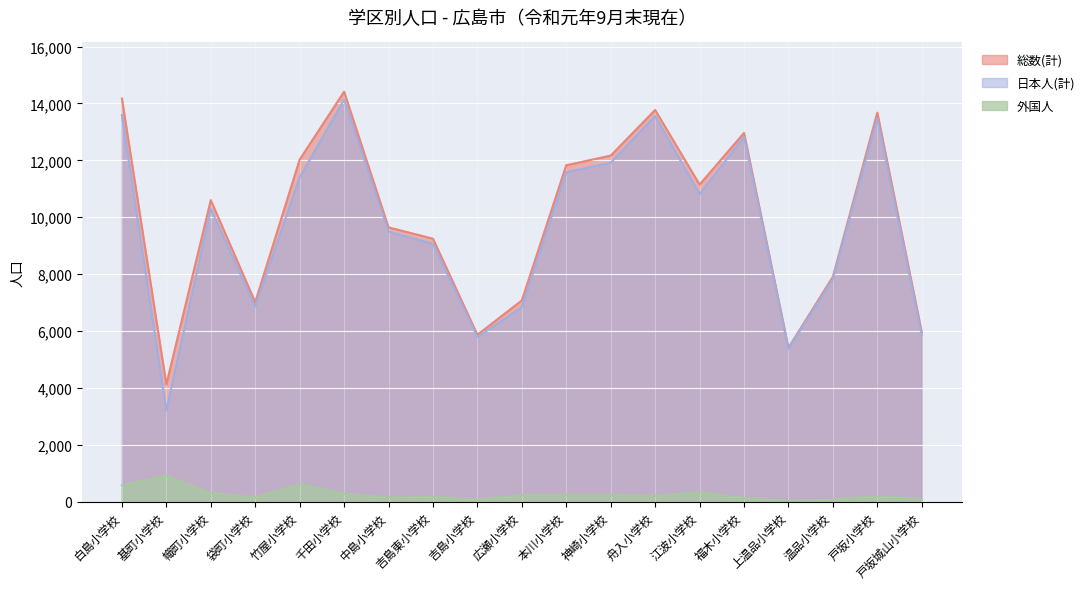

What is the total value across all series at 吉島小学校?

11742